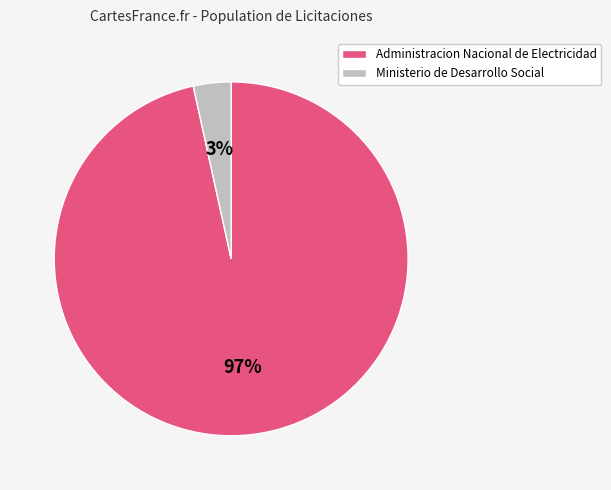

Which slice is the smallest?

Ministerio de Desarrollo Social